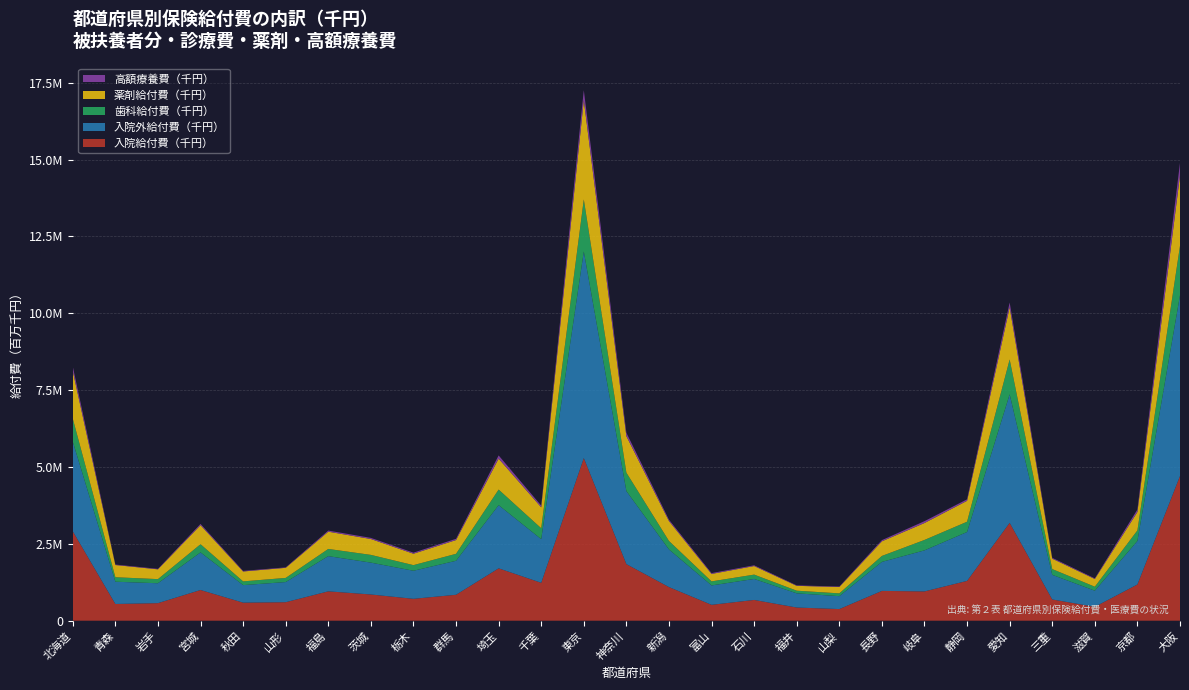

Reading left to right, what are all the values shown in this chart?

入院給付費（千円）: 2907603.4	543775.2	571202.5	998632.7	587505.6	601840.6	954955.7	853022.7	711810.4	843519.0	1703676.4	1233043.9	5290742.3	1840571.7	1093443.8	516430.0	674945.1	428566.3	378415.6	969121.9	952624.4	1294675.8	3183157.5	690754.5	451350.1	1178734.8	4706040.1
入院外給付費（千円）: 2916044.5	723841.1	646782.2	1222007.1	569812.9	654486.2	1144948.4	1036131.6	912338.9	1105354.5	2054353.8	1419382.3	6718882.6	2374100.6	1222926.2	630685.3	682607.3	461573.6	419498.7	943841.6	1335017.4	1589870.6	4178456.6	800795.7	524007.2	1414472.0	5878412.0
歯科給付費（千円）: 750818.7	146270.9	134363.1	266480.1	121527.2	135361.1	233991.3	251677.9	183145.3	226572.2	506969.7	354711.7	1692642.8	600711.7	277281.9	131653.7	141480.7	85704.5	91157.5	193505.0	338983.9	334687.4	1135208.0	187997.3	129989.7	343712.2	1609888.9
薬剤給付費（千円）: 1546552.6	397200.0	318441.4	620390.1	322103.4	328235.3	561924.2	516651.9	371228.3	447947.0	1006418.7	681487.6	3225154.8	1188080.8	647406.9	242165.0	279004.7	158172.8	206549.0	475759.7	550987.1	680585.8	1695051.1	338485.3	250589.6	600242.7	2291046.6
高額療養費（千円）: 146239.5	15705.2	15863.8	39640.0	19070.4	14678.0	34852.7	36066.8	34493.0	40927.9	104200.1	55863.9	327624.3	109303.0	43168.2	27547.1	23958.2	14849.0	15549.3	38394.3	59733.9	48063.6	158153.3	27168.9	20421.0	79167.2	405335.9